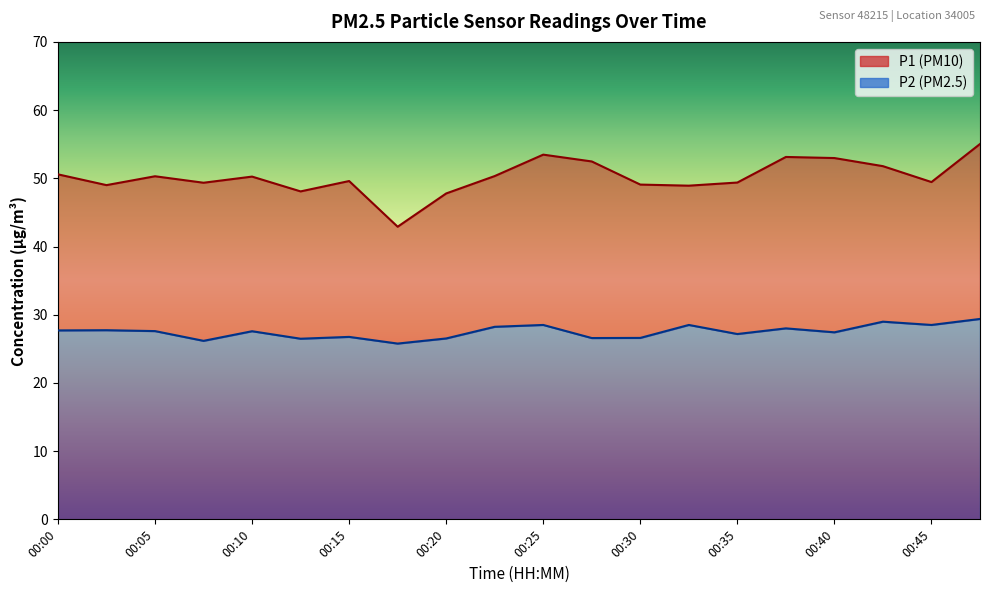

What is the average value of the P1 series?

50.2